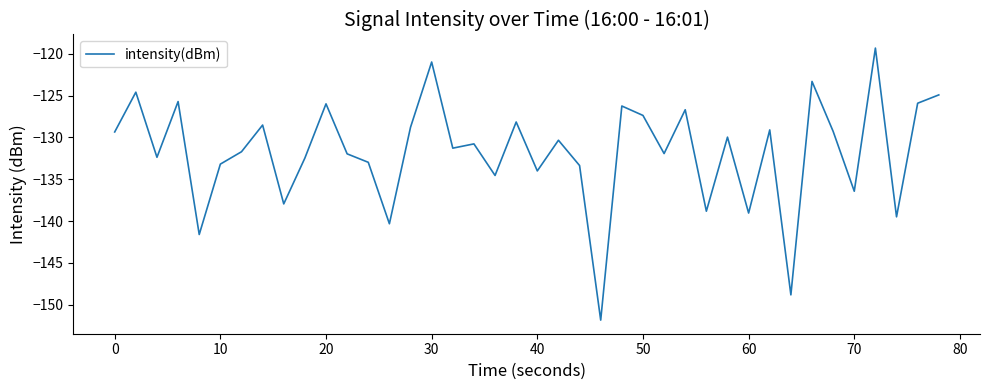

Does the chart display data point markers on the line(s)?

No